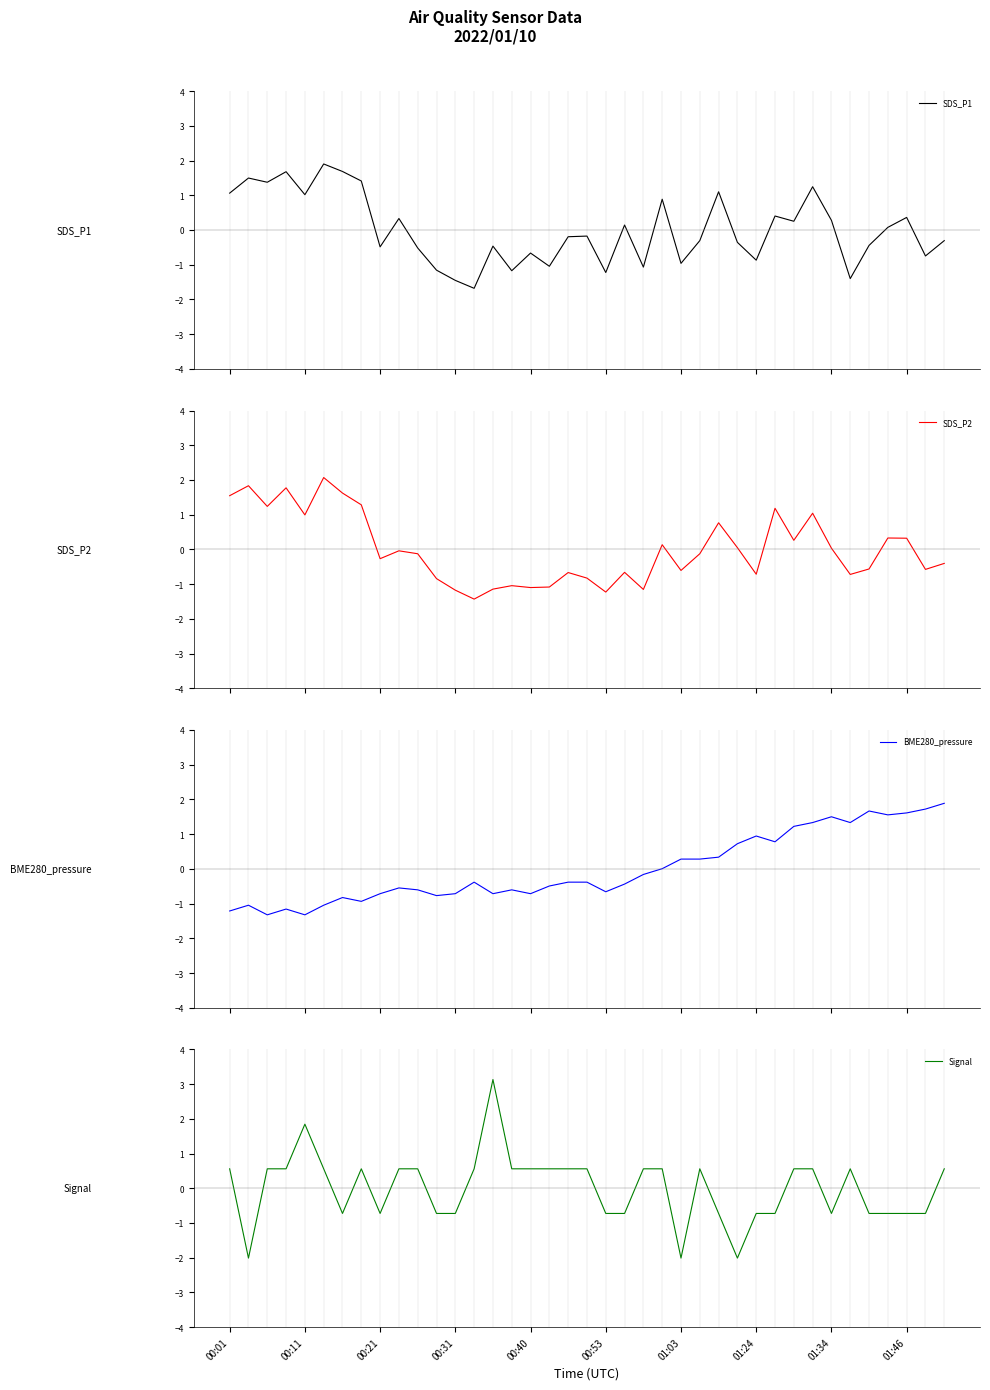

What position from the left is 30?

31